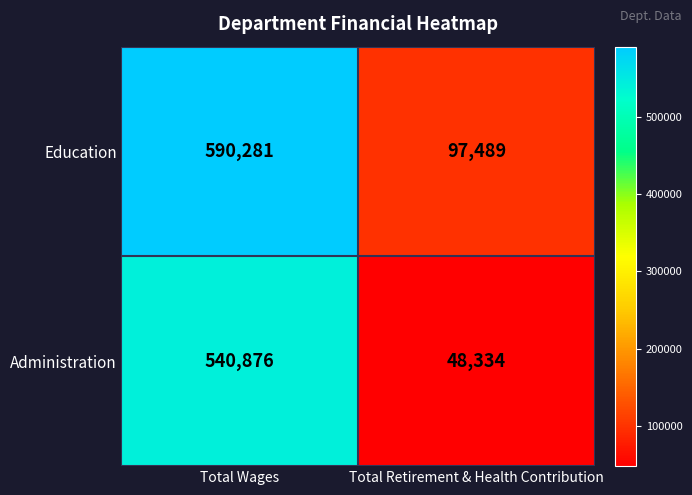

At which category does the chart reach its minimum across all series?

Total Retirement & Health Contribution